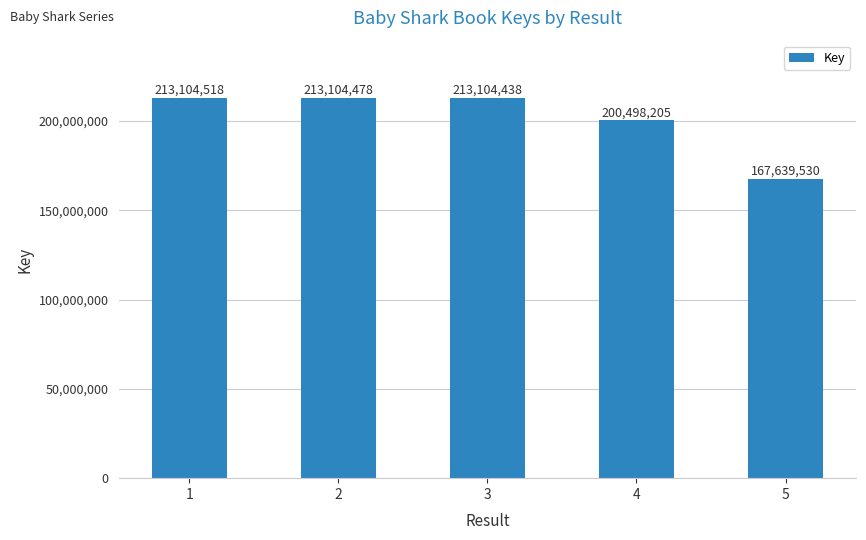

At which label is the value closest to 190372024?

4